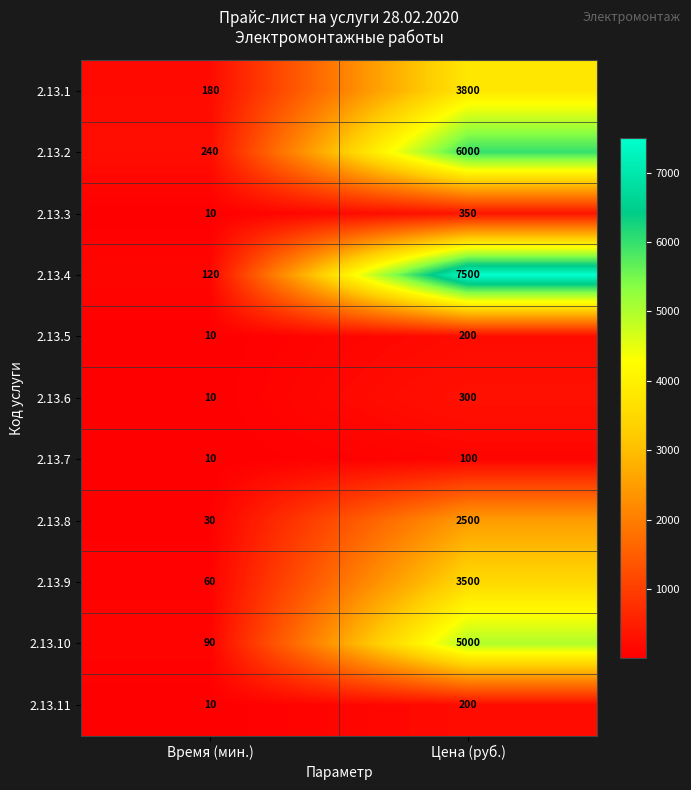

At which category is the sum across all series the highest?

Цена (руб.)